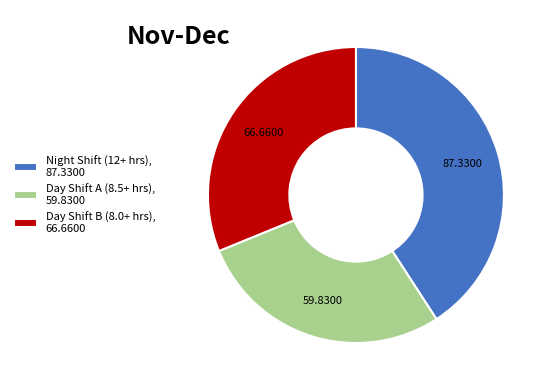

Rank the categories by value from highest to lowest.

Night Shift (12+ hrs), 87.3300, Day Shift B (8.0+ hrs), 66.6600, Day Shift A (8.5+ hrs), 59.8300